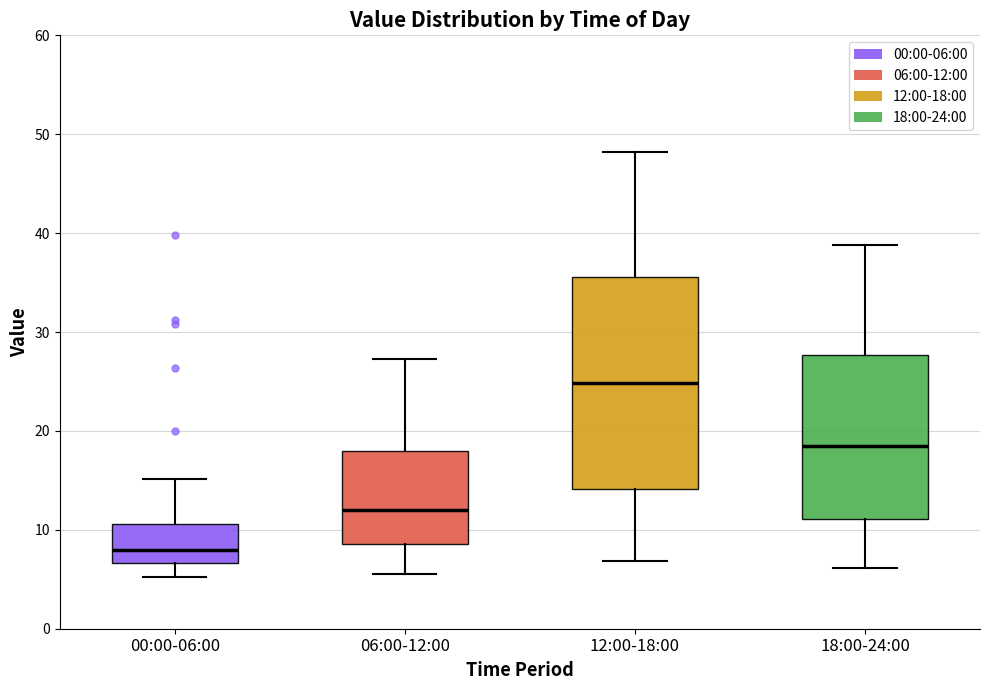

Reading left to right, transcribe this box plot: for each box, give where its median line is, the range the box spans, and where its two whiskers end, as read against the y-axis. The values are not printed on the chart, so give them approximately, as read against the axis.

00:00-06:00: median 8, box 7 to 11, whiskers 5 to 15
06:00-12:00: median 12, box 9 to 18, whiskers 6 to 27
12:00-18:00: median 25, box 14 to 36, whiskers 7 to 48
18:00-24:00: median 18, box 11 to 28, whiskers 6 to 39